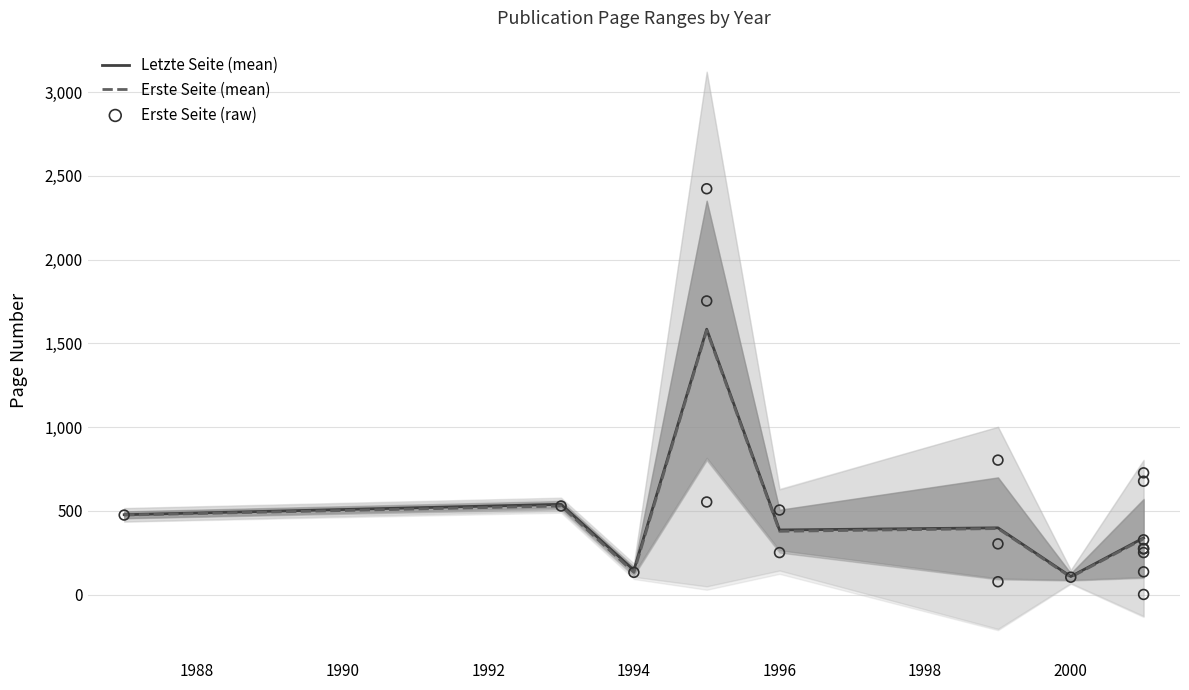

Which series reaches the minimum Y coordinate?

Erste Seite